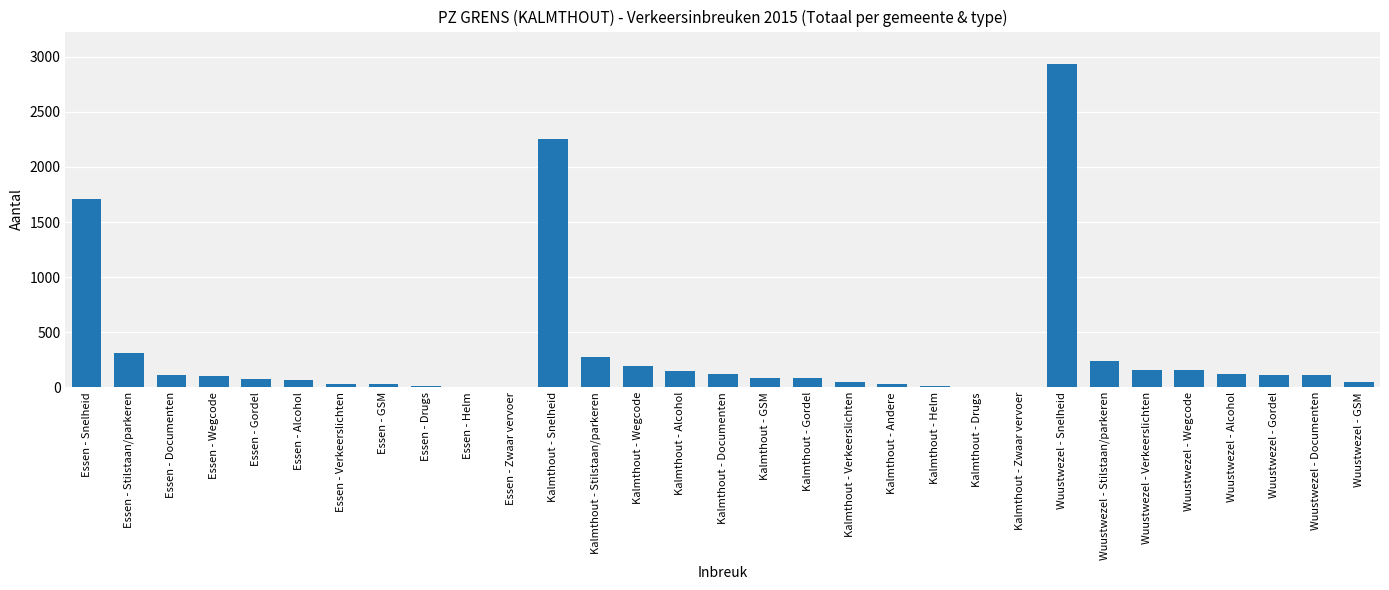

What is the change in value from Essen - Stilstaan/parkeren to Wuustwezel - Documenten?

-202